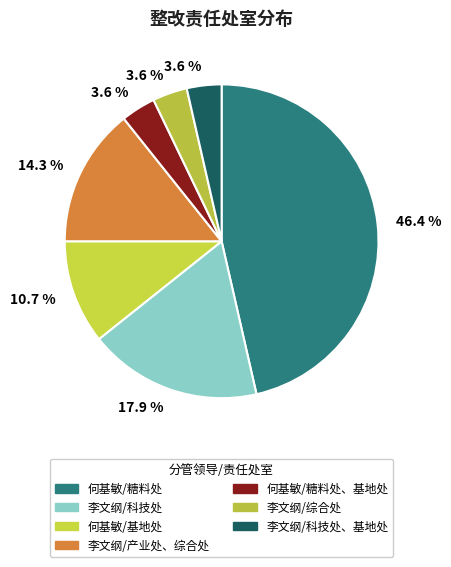

Which slice is the smallest?

何基敏/糖料处、基地处